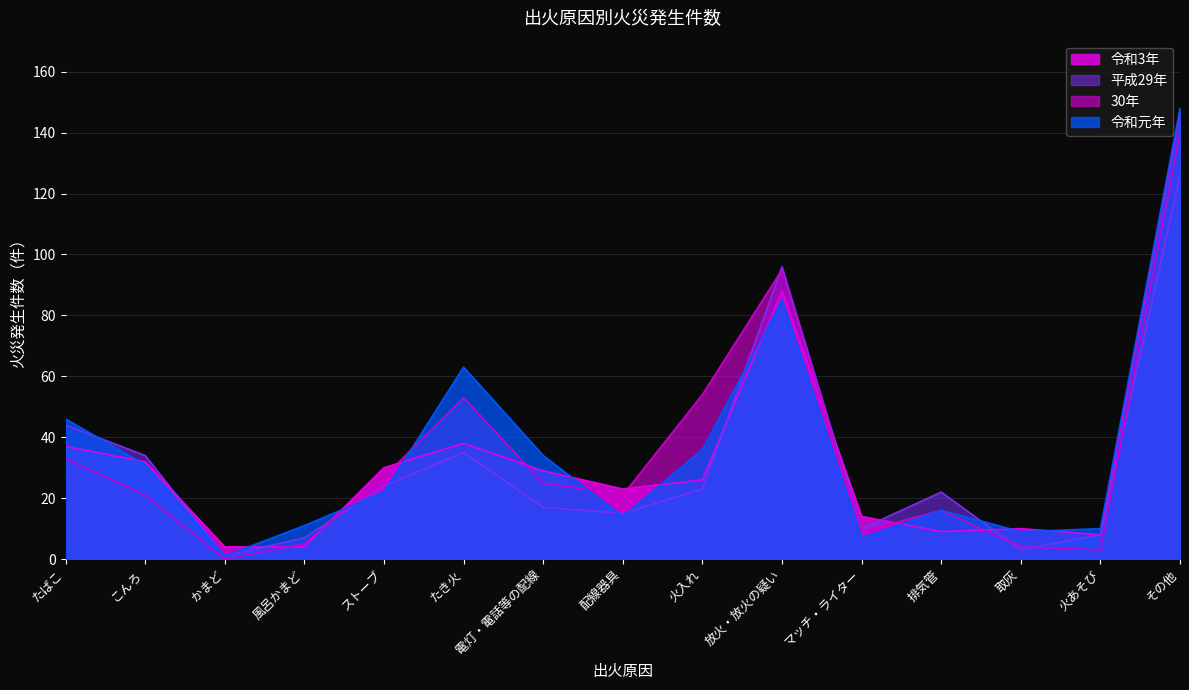

What is the maximum value for 令和3年?

147